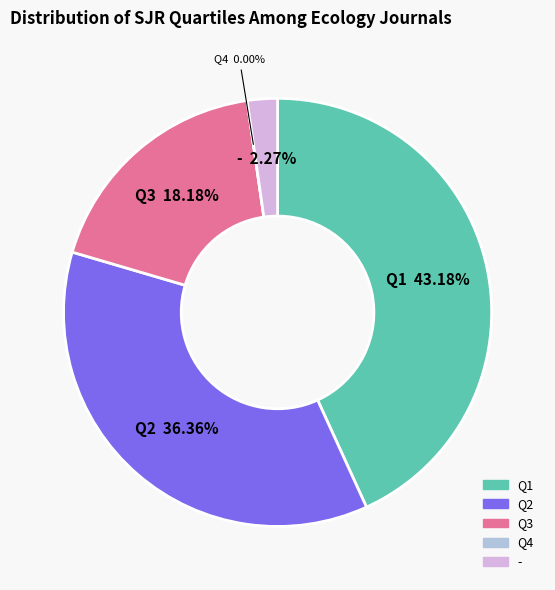

To the nearest percent, what is the difference between the Q3 and - slice percentages?

16%